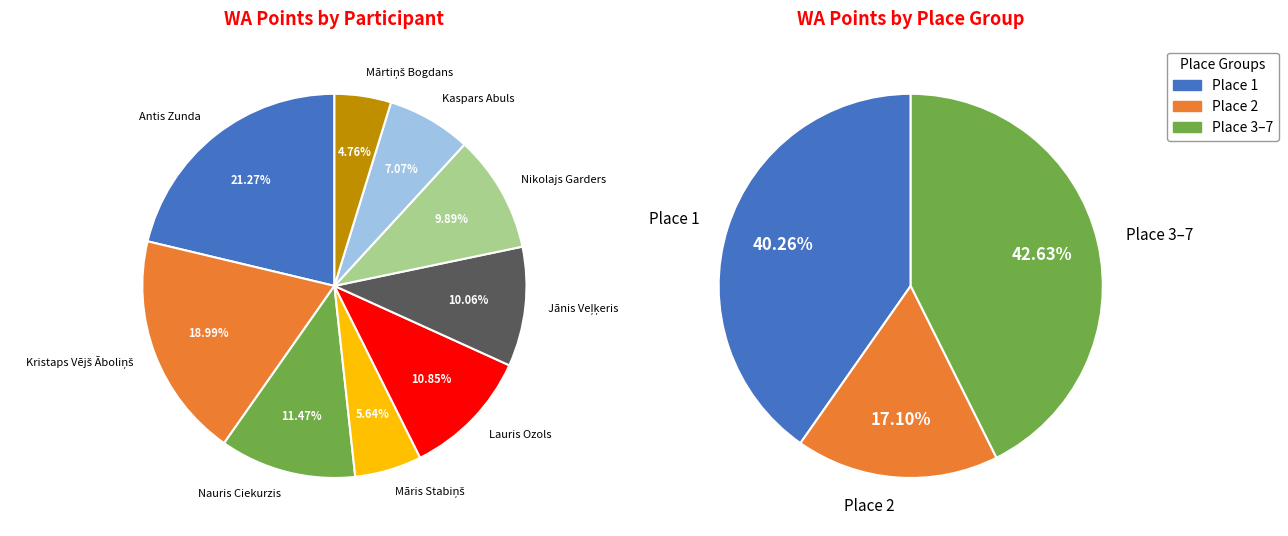

Rank the categories by value from highest to lowest.

Antis Zunda, Kristaps Vējš Āboliņš, Nauris Ciekurzis, Lauris Ozols, Jānis Veļķeris, Nikolajs Garders, Kaspars Abuls, Māris Stabiņš, Mārtiņš Bogdans